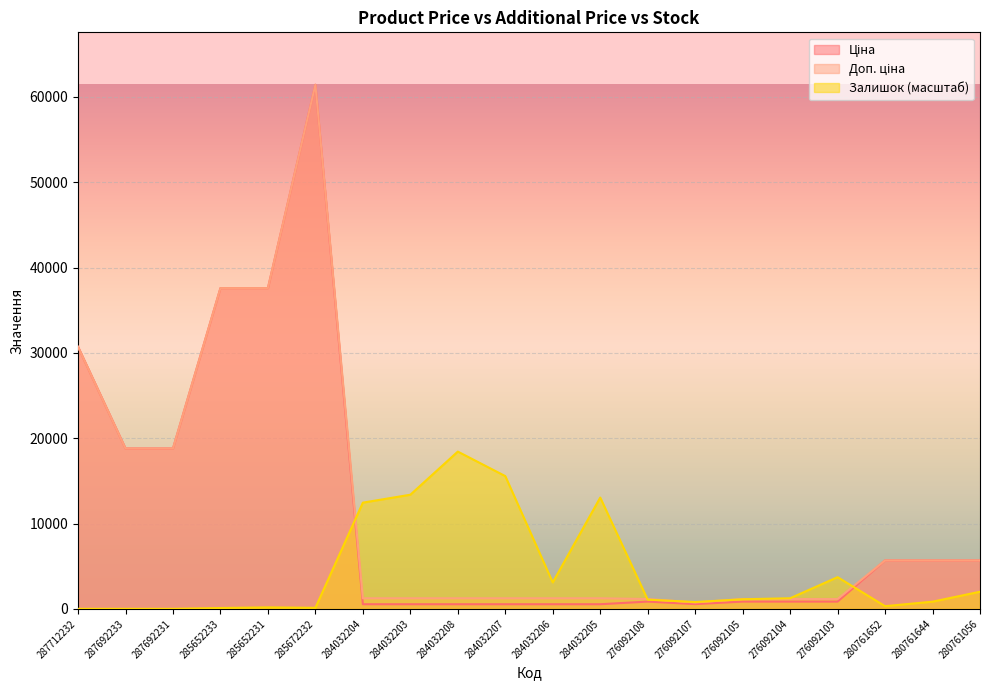

Is it true that Ціна equals 1341.4 at 276092104?

False